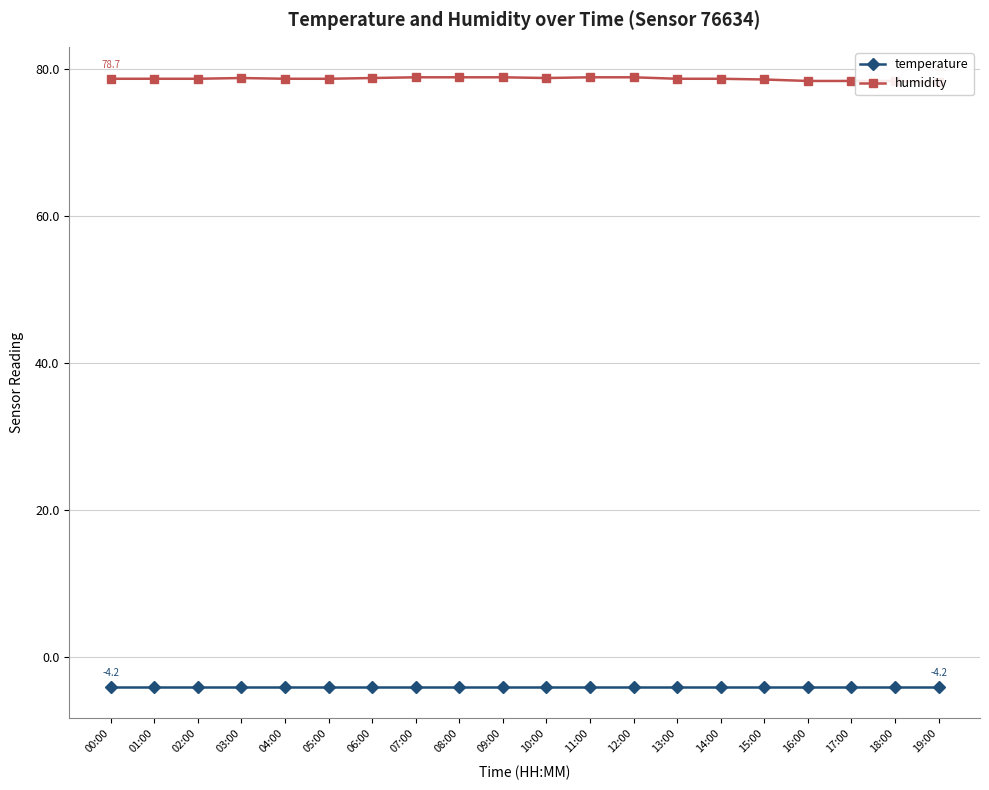

What is the spread (max minus min) of values at 19:00?

82.4